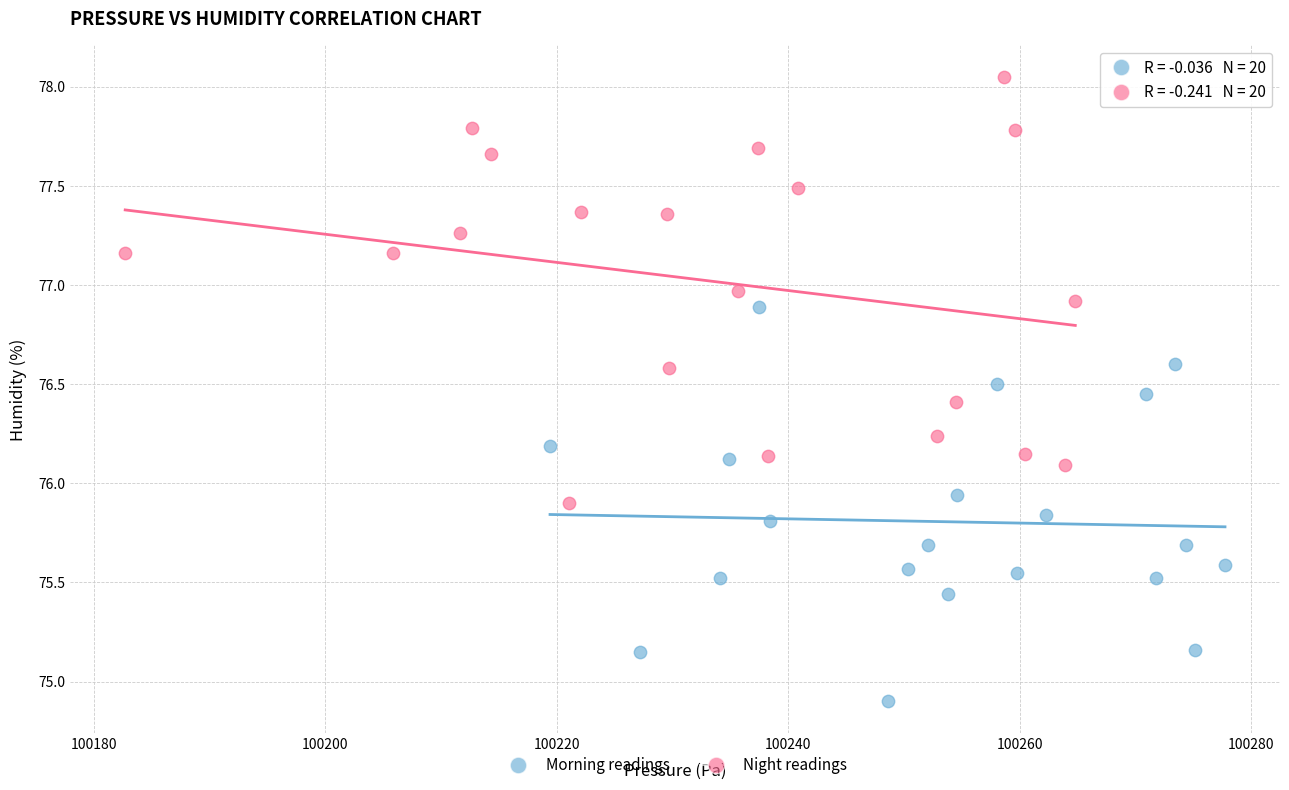

What are all the series names shown in the legend?

Morning readings, Night readings